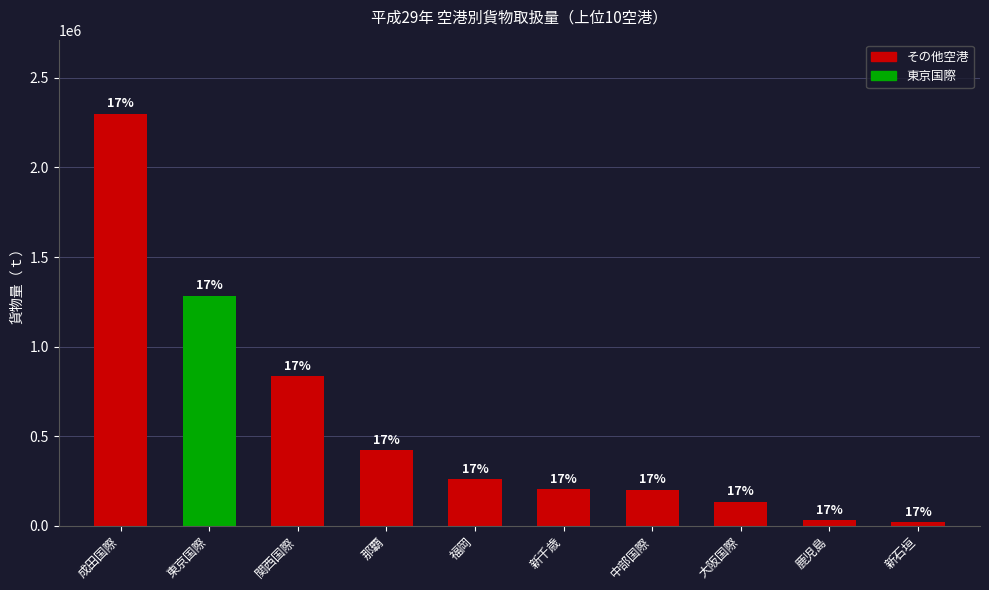

Does the chart contain any negative values?

No